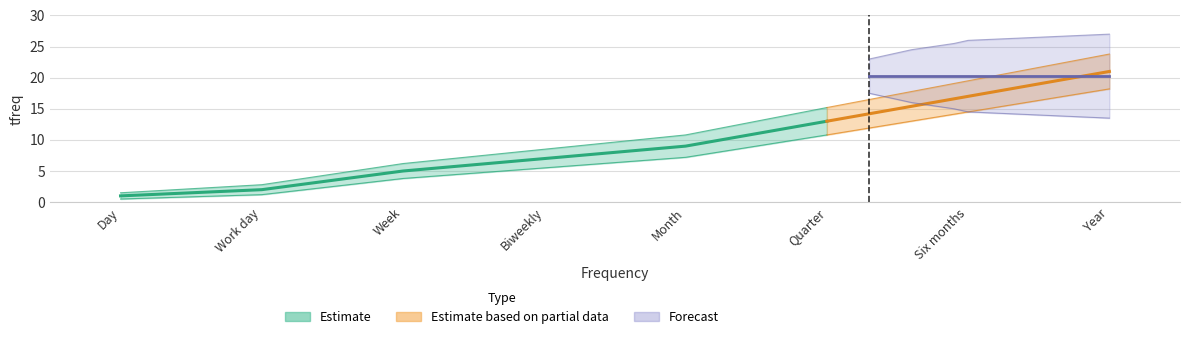

True or false: tfreq_upper and tfreq cross at least once.

False